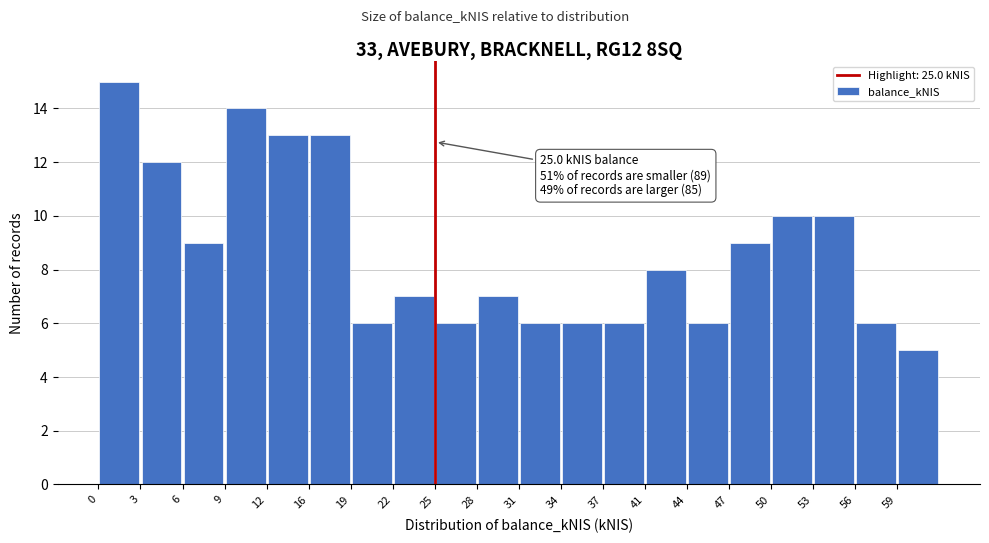

Which range on the x-axis has the tallest bar?

0.0 to 3.0